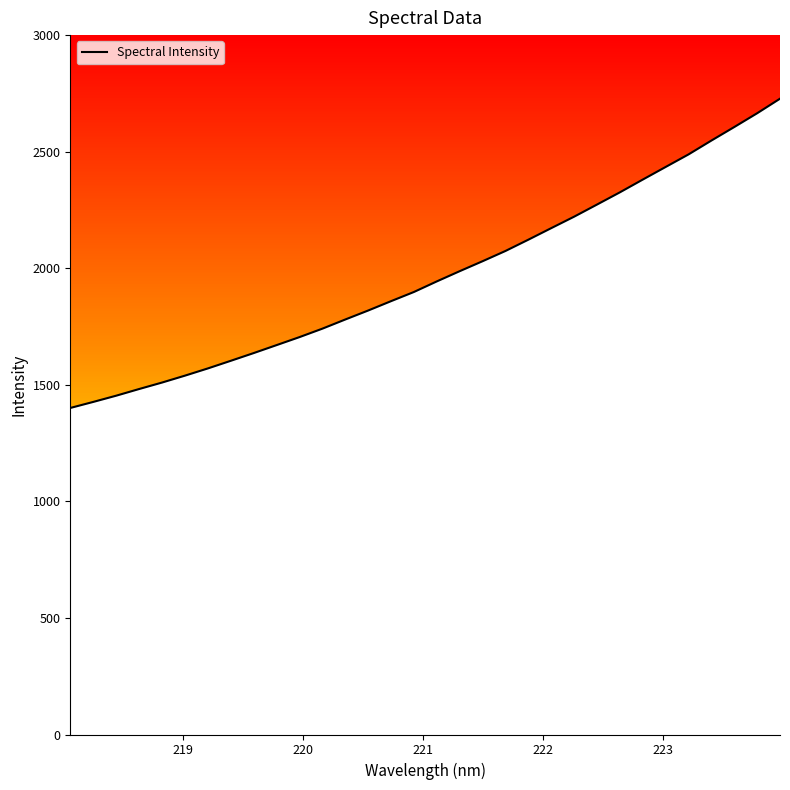

What is the maximum value shown in the chart?

2727.4